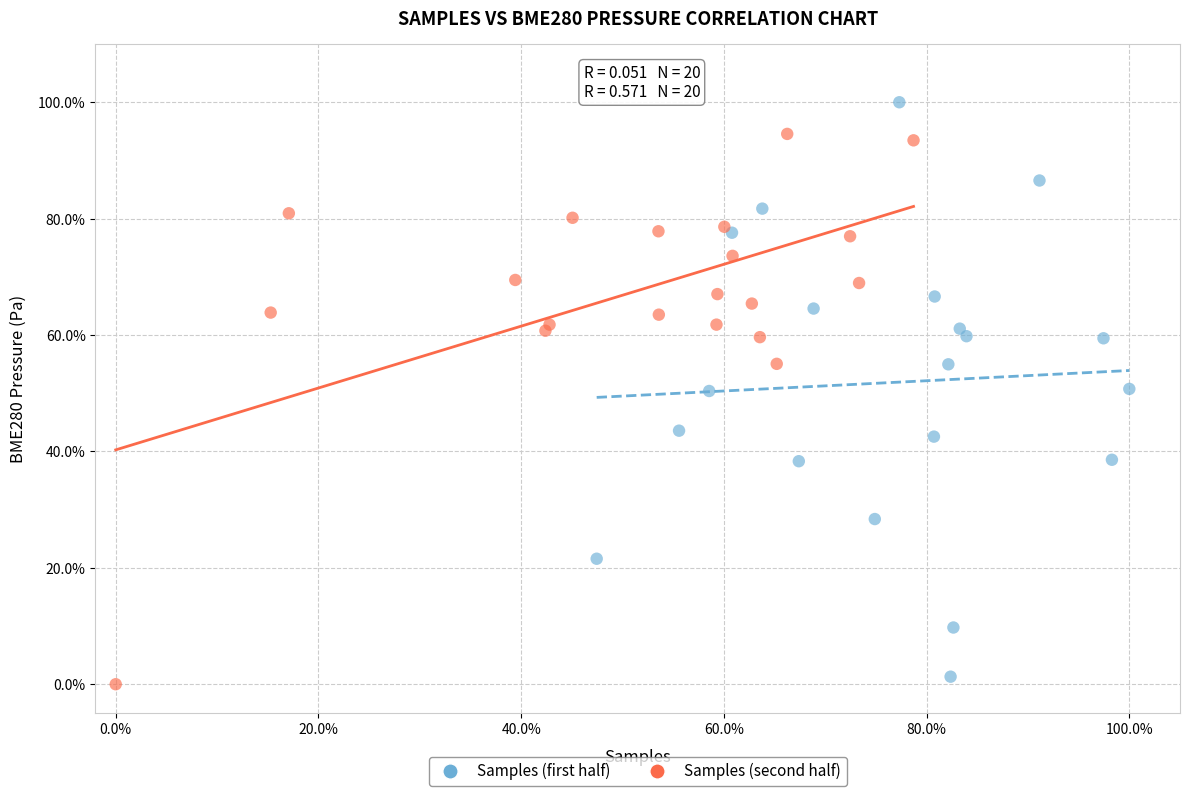

Which series has the widest spread of Y values?

Samples (first half)